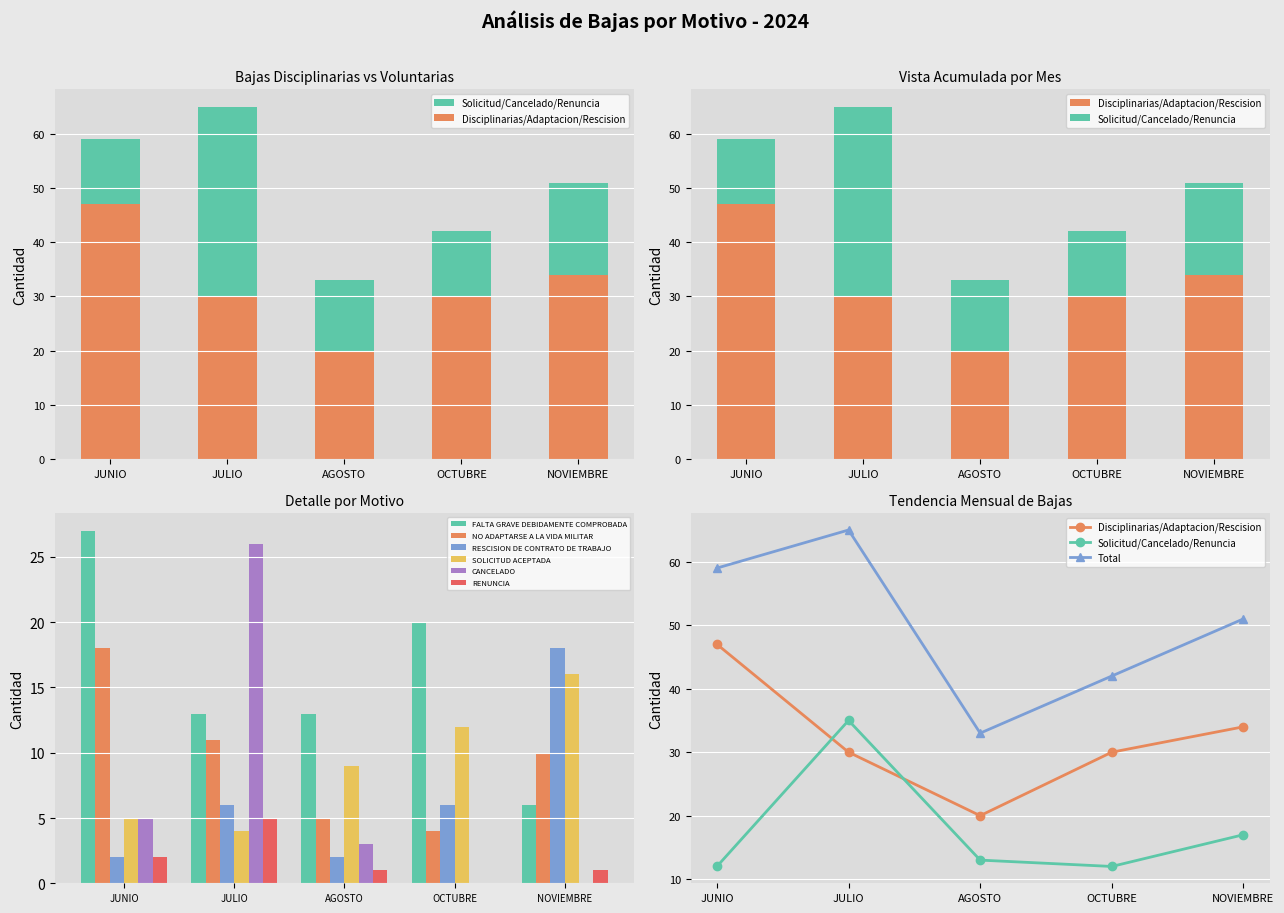

The value of SOLICITUD ACEPTADA at JUNIO is 5. True or false?

True